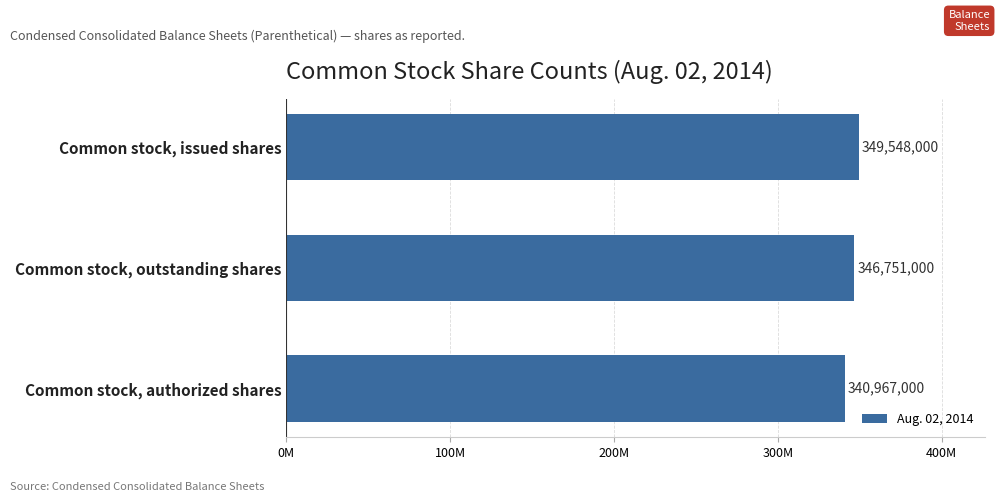

Are the bars horizontal?

Yes